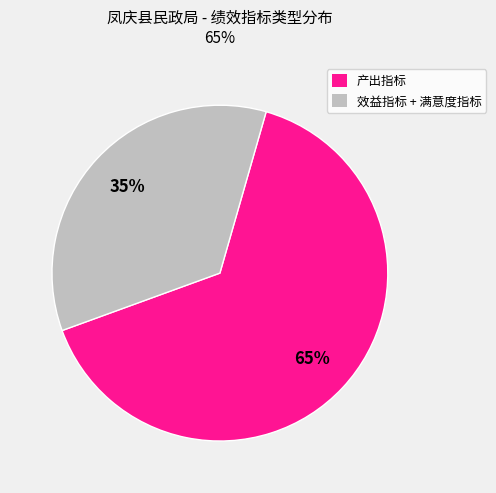

To the nearest percent, what is the difference between the largest and smallest slice percentages?

30%